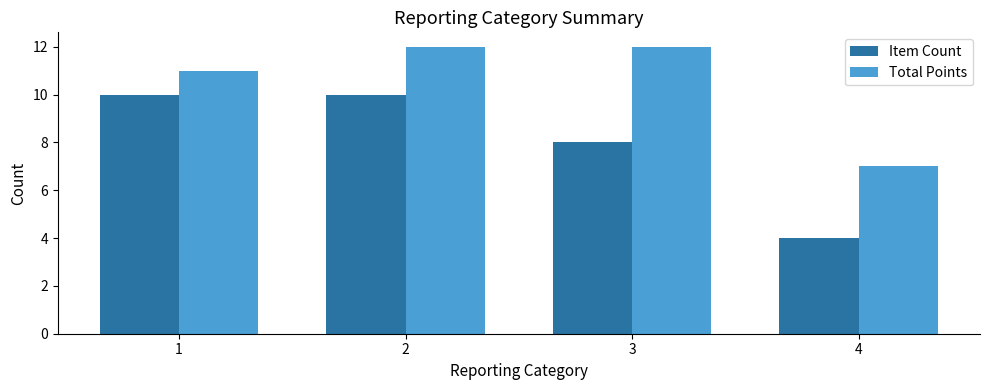

The Total Points series shows 11 at 1. True or false?

True